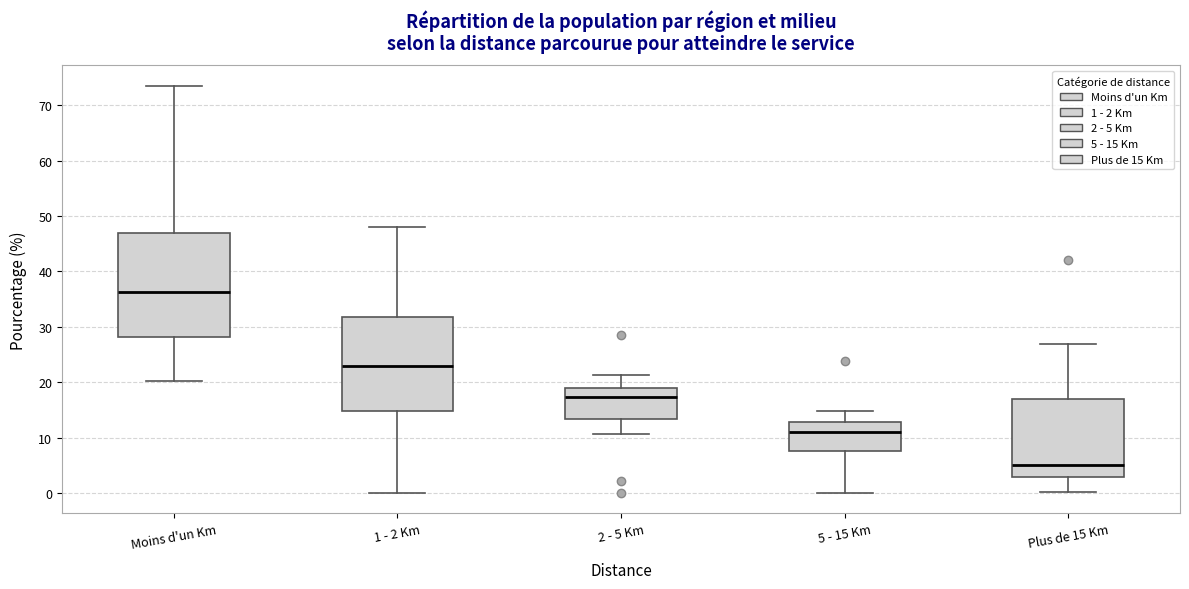

Reading left to right, read every box against the y-axis: the position of its median line, the range the box covers, and the ends of its whiskers. The values are not printed on the chart, so give them approximately, as read against the axis.

Moins d'un Km: median 36, box 28 to 47, whiskers 20 to 73
1 - 2 Km: median 23, box 15 to 32, whiskers 0 to 48
2 - 5 Km: median 17, box 13 to 19, whiskers 11 to 21
5 - 15 Km: median 11, box 8 to 13, whiskers 0 to 15
Plus de 15 Km: median 5, box 3 to 17, whiskers 0 to 27